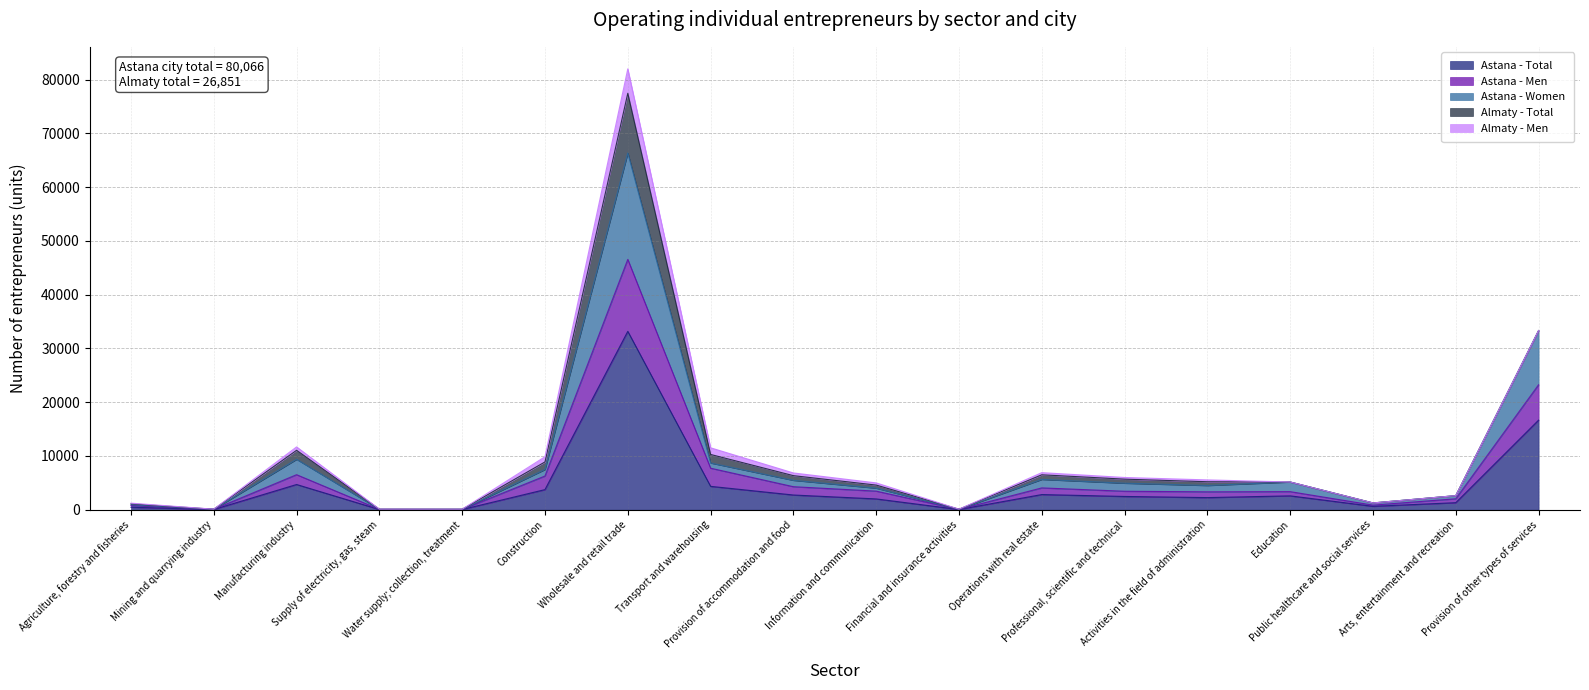

In Astana - Total, how many points are lower than both neighbors (excluding endpoints)?

5